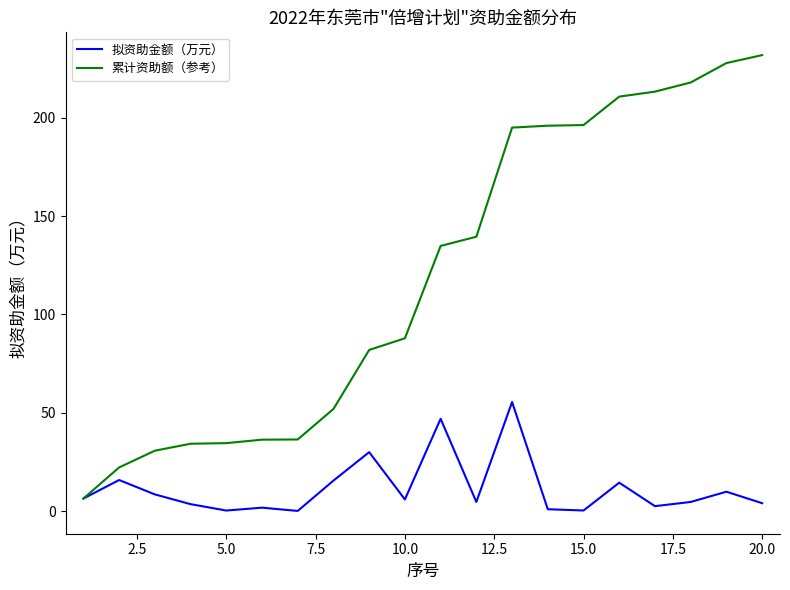

Which series has the largest total across all categories?

累计资助额（参考）